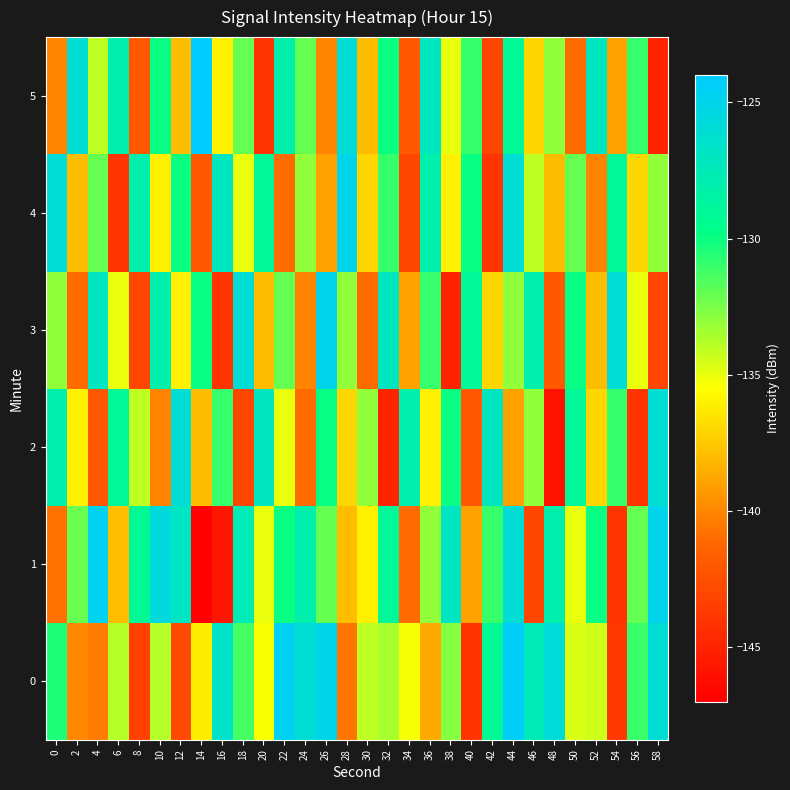

Which has a higher value, 18 or 48?

48